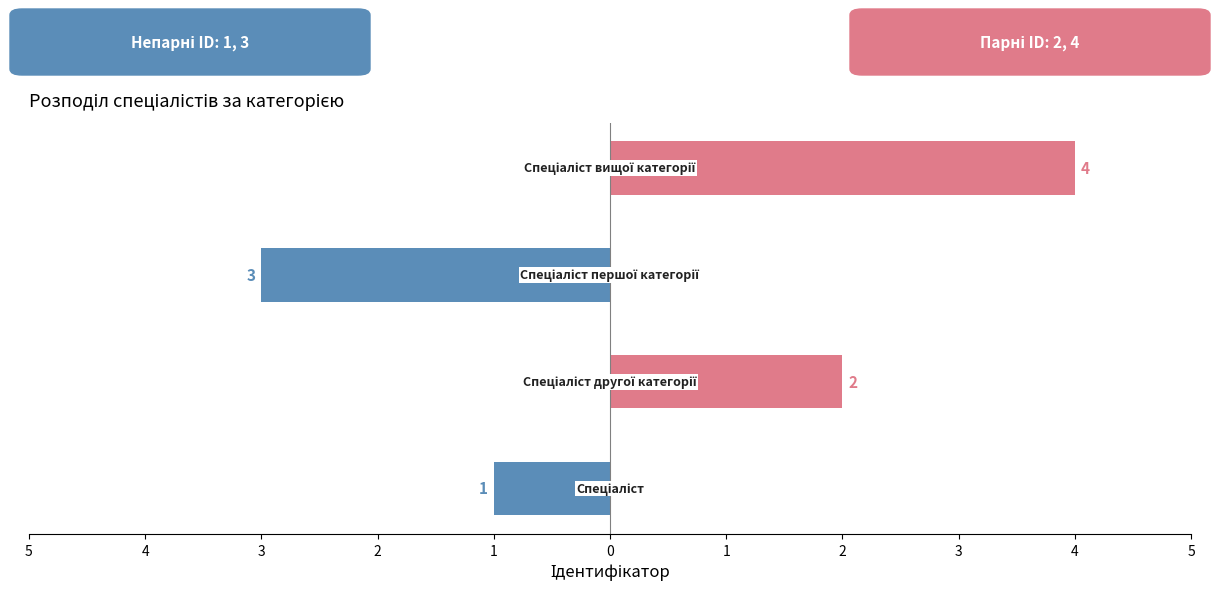

What is the difference between the highest and lowest values at 2?

4